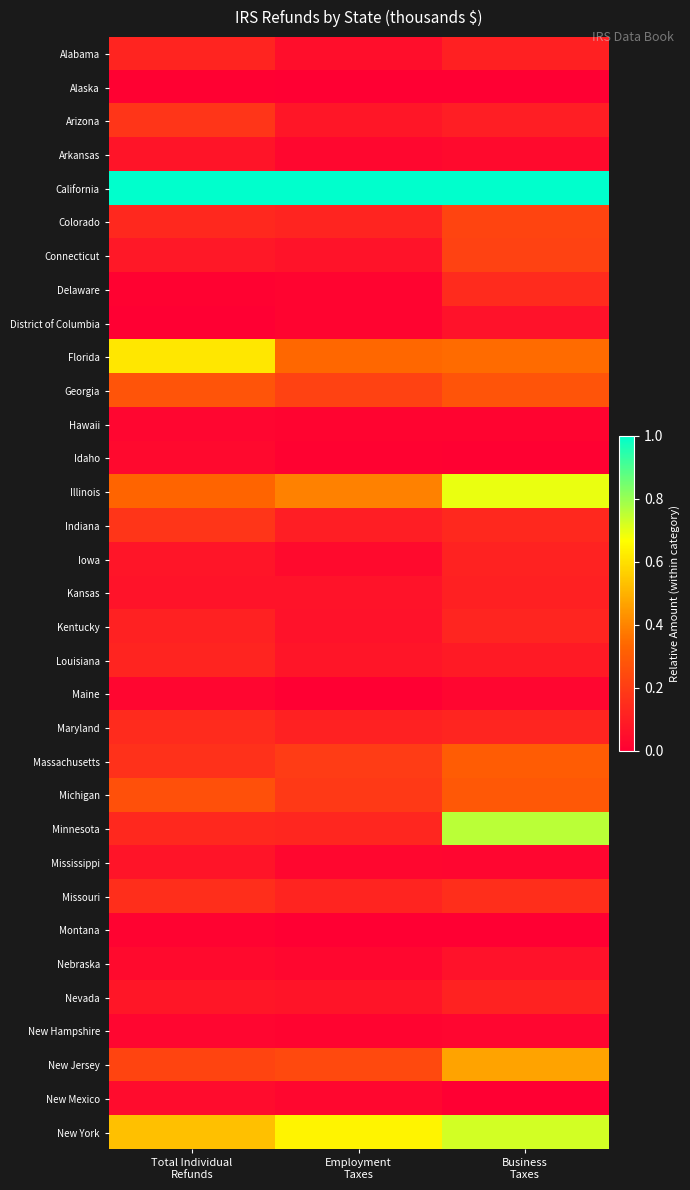

At how many categories does at least one series exceed 0?

3